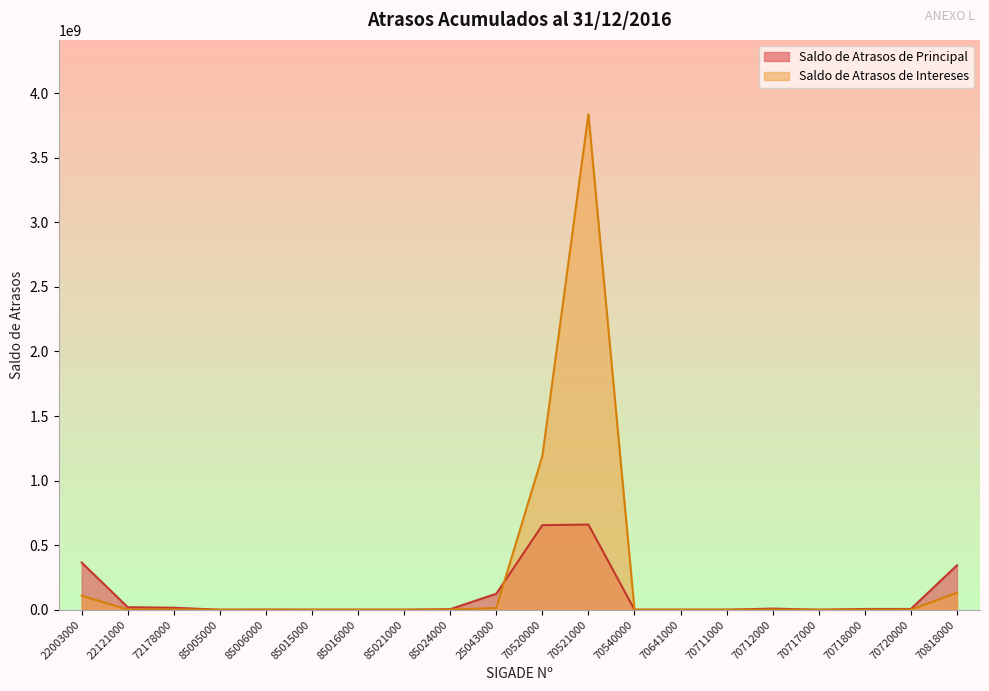

What is the spread (max minus min) of values at 85024000?

3669288.6